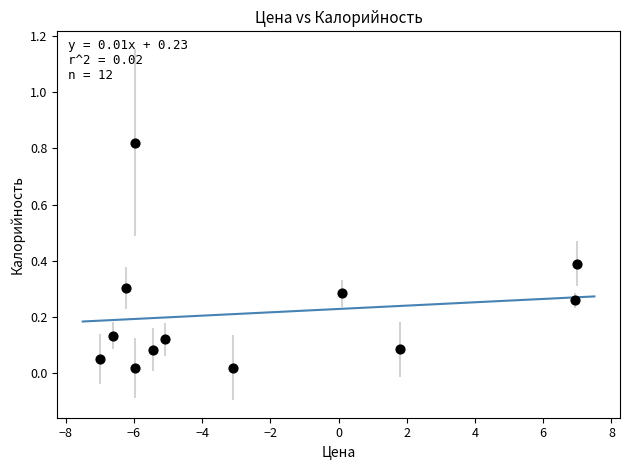

What is the range of X values (max minus min)?

14.0